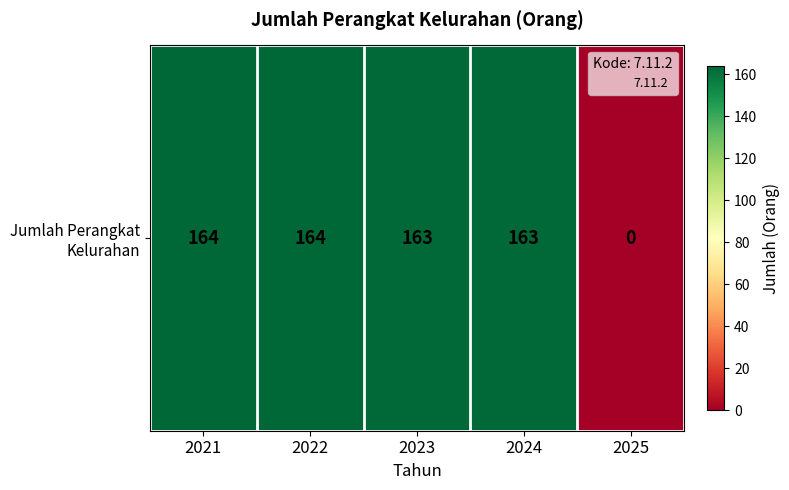

Between 2025 and 2021, which is larger?

2021